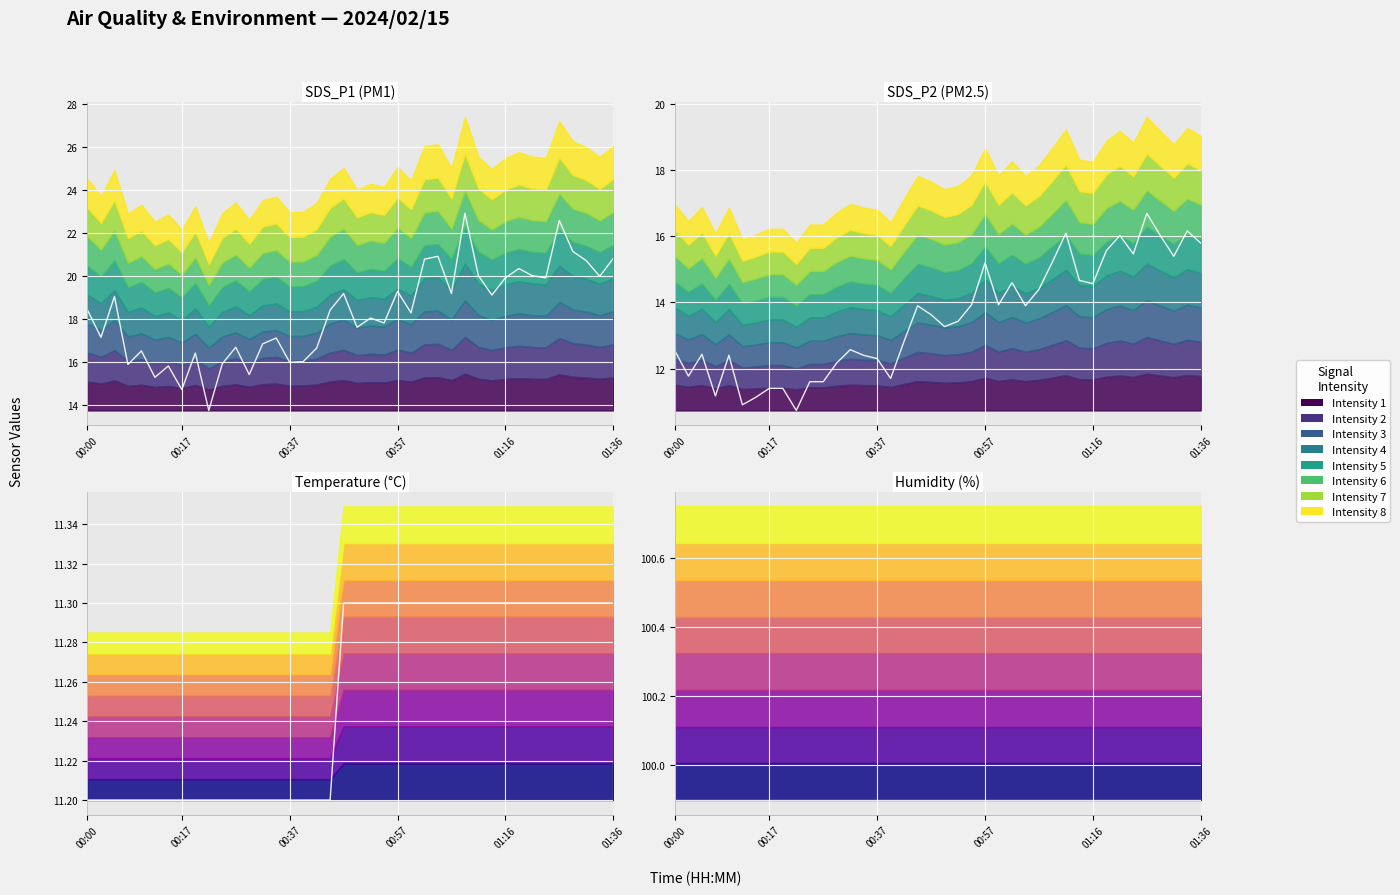

Is the value of Humidity_line at 15 greater than the value of SDS_P1_line at 26?

Yes